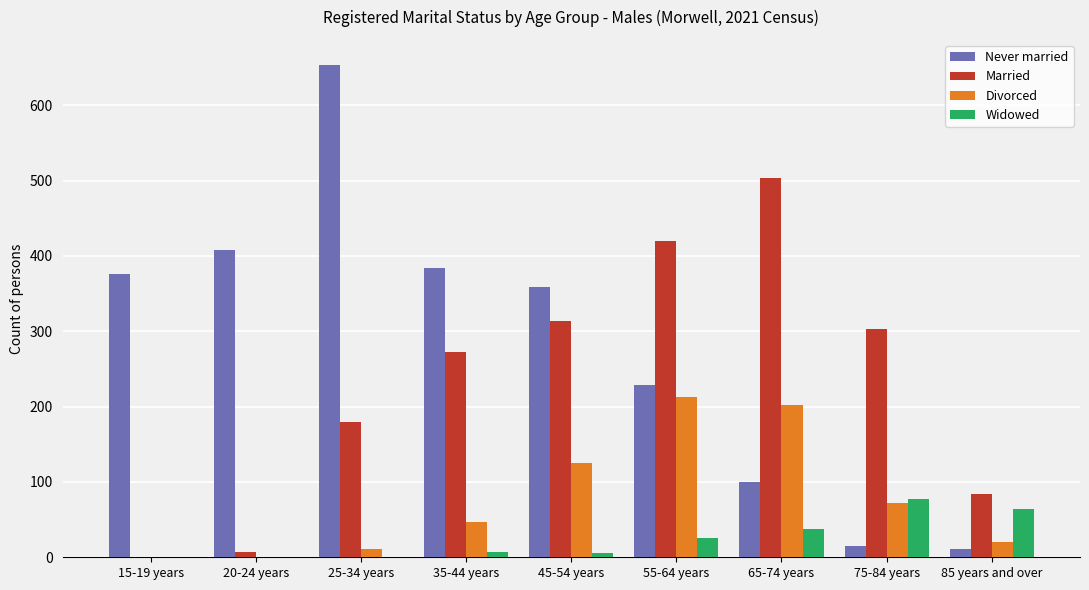

At which category is the sum across all series the highest?

55-64 years